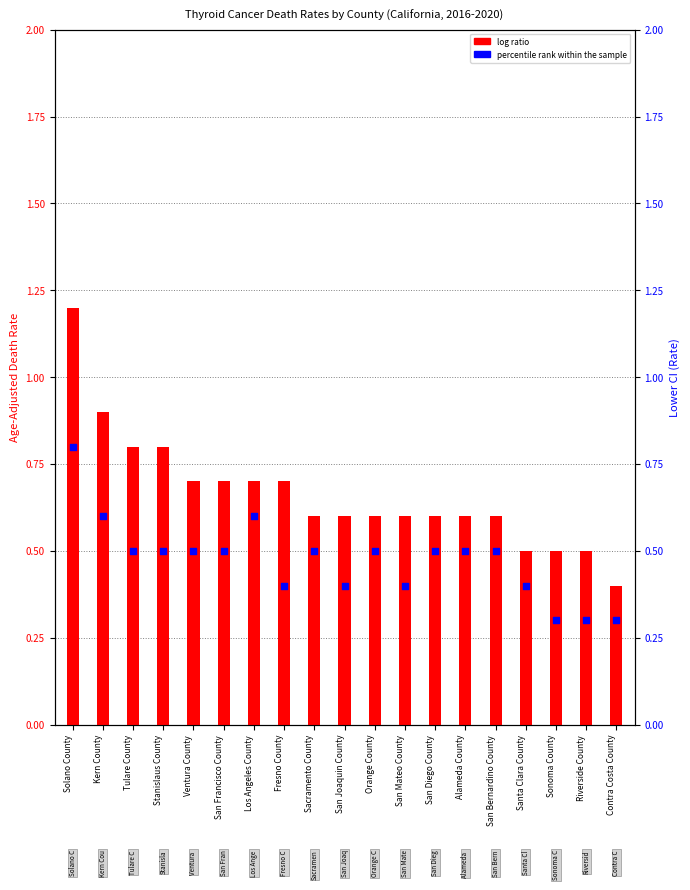

Which series has the widest spread of Y values?

log ratio